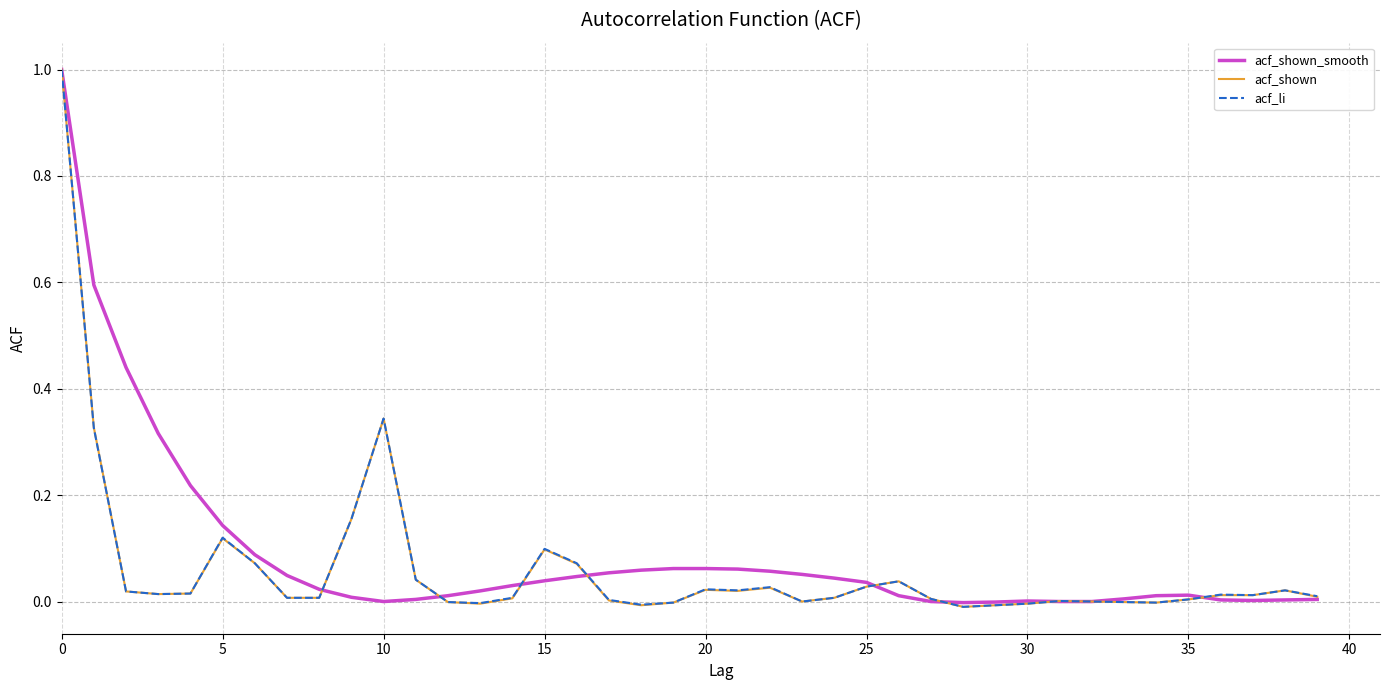

What is the greatest value displayed?

1.0